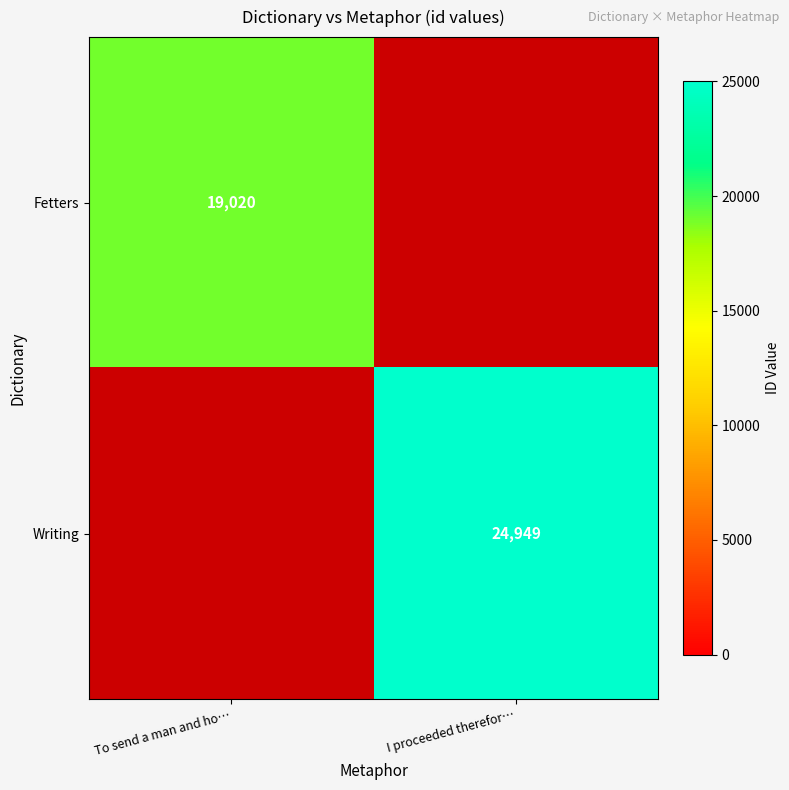

What is the total value across all series at I proceeded therefor…?

24949